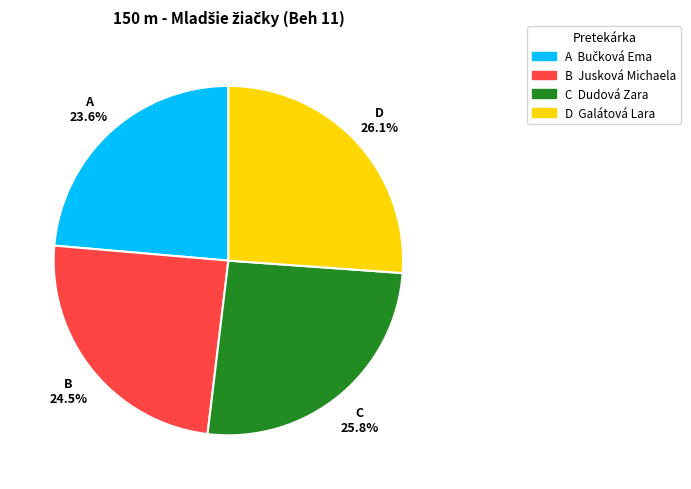

How much of the chart is everything except B Jusková Michaela?

75.5%